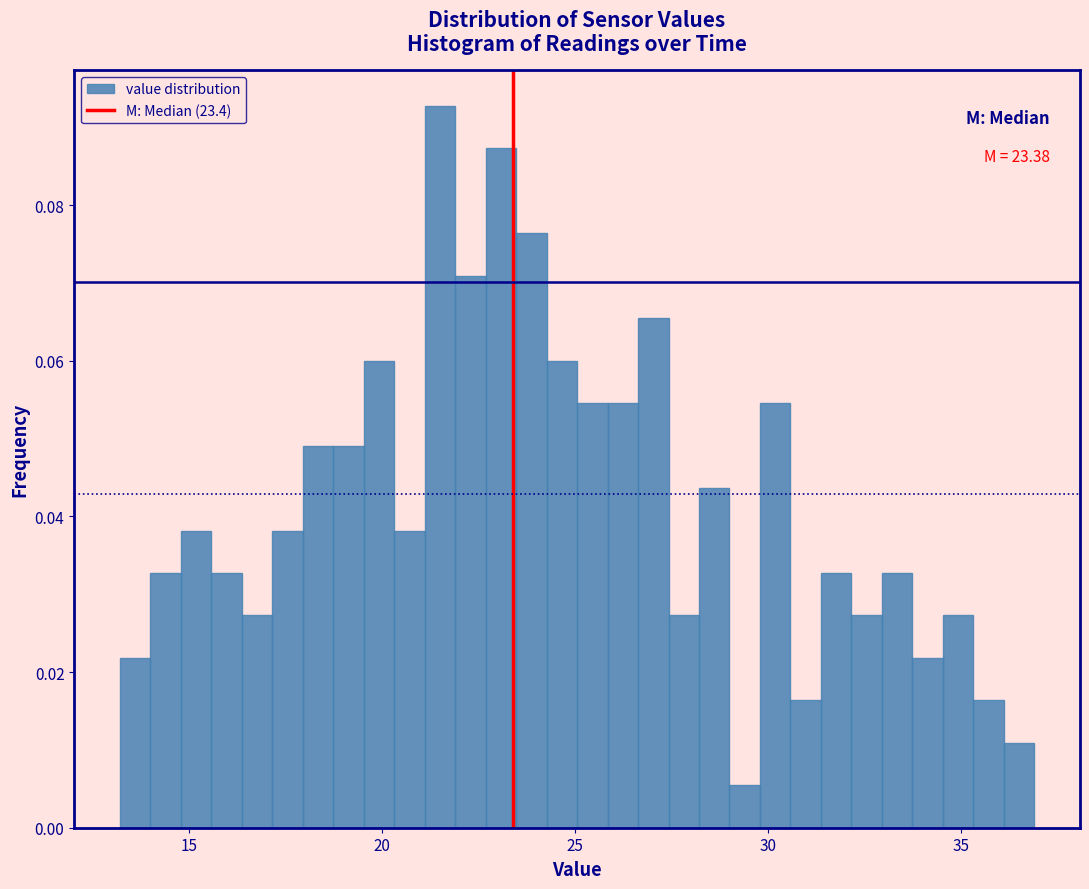

Read against the x-axis, roughly where is the centre of the tallest bar?

21.5